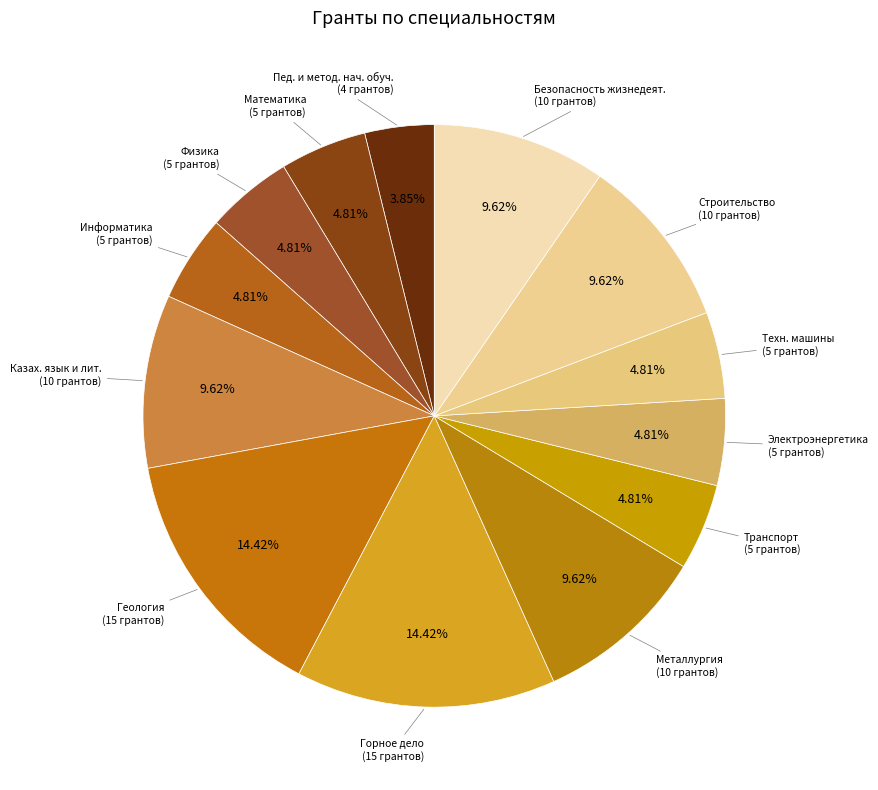

How many segments does this pie chart have?

13